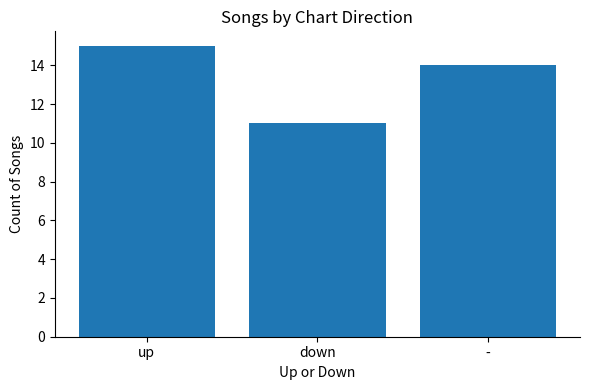

Reading left to right, extract all data points from this chart.

up=15	down=11	-=14